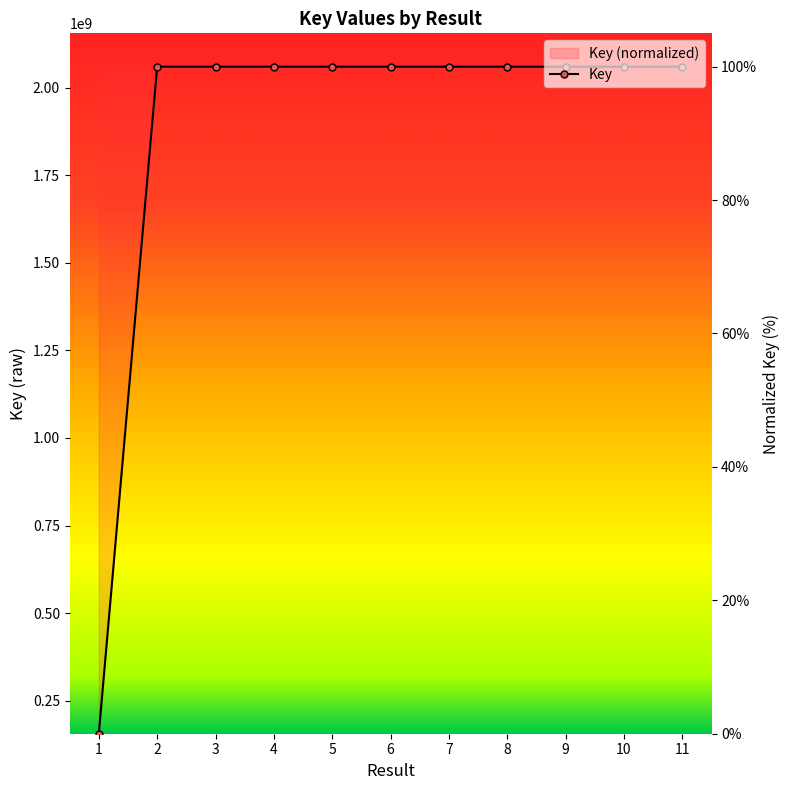

How many lines are shown in the chart?

1